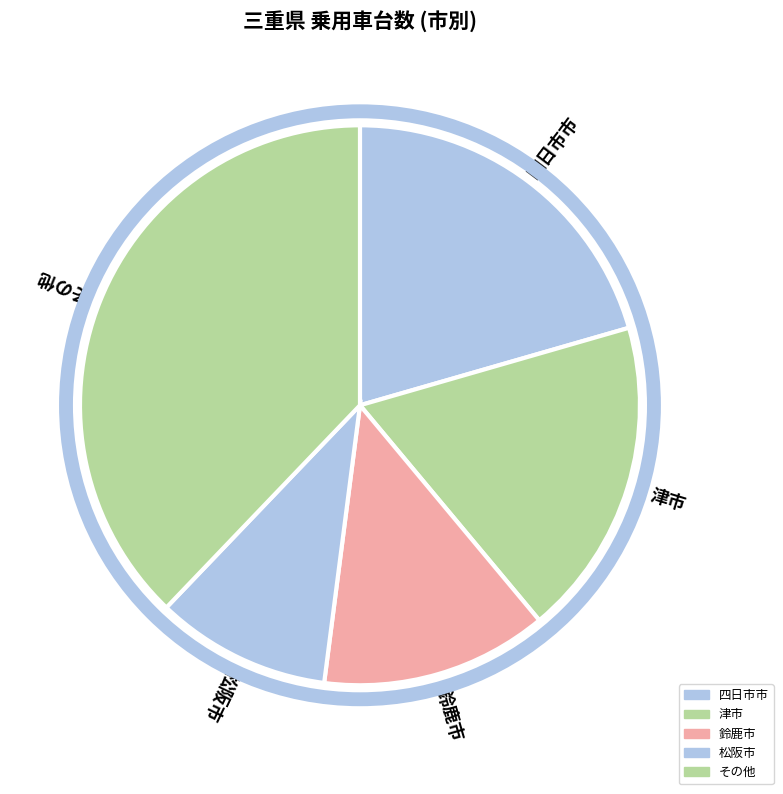

How many segments does this pie chart have?

5